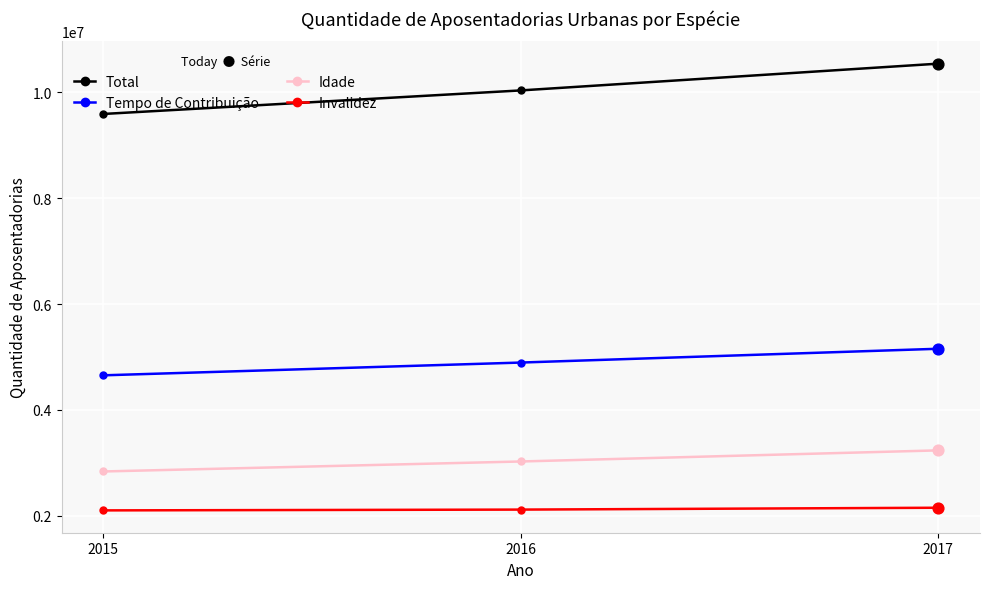

At how many categories does at least one series exceed 5371964?

3